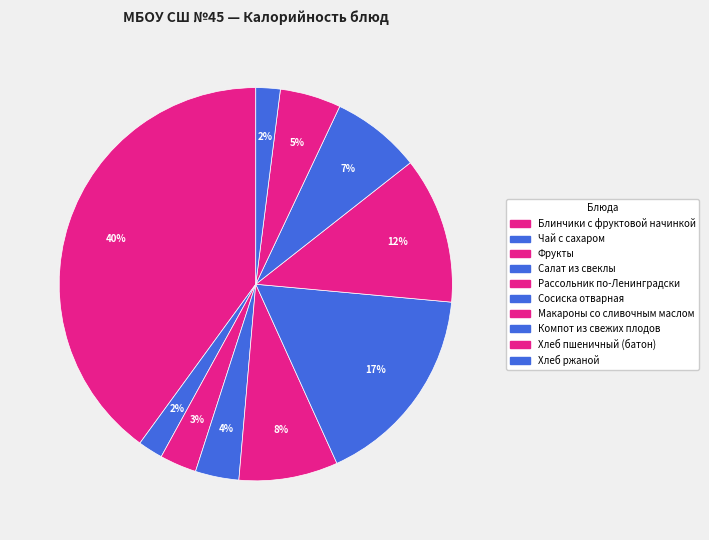

Is there a majority slice in this chart?

No